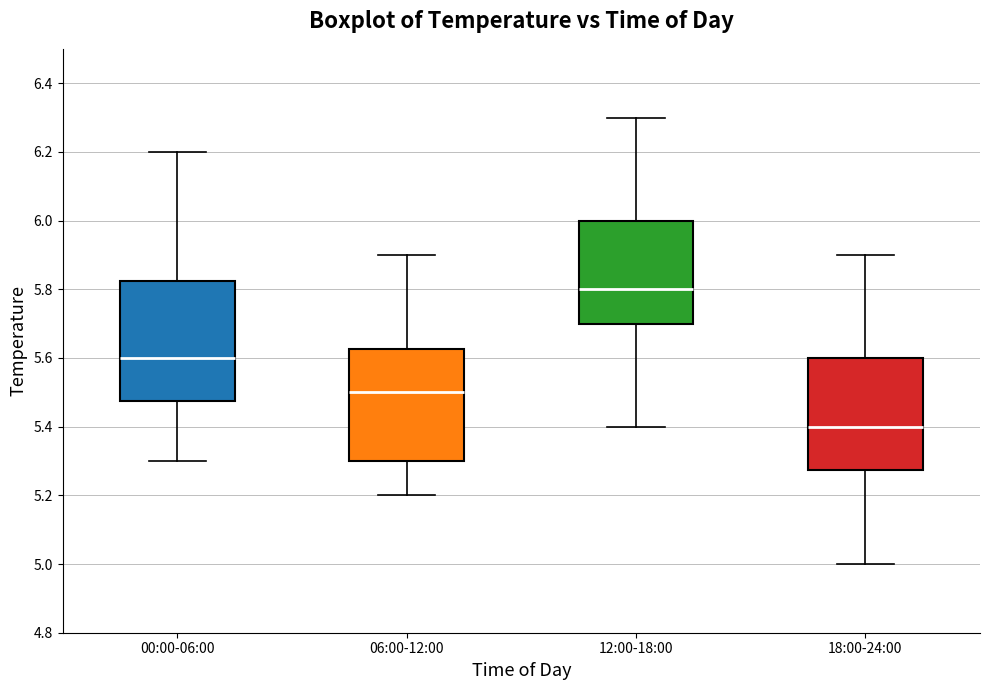

Reading left to right, transcribe this box plot: for each box, give where its median line is, the range the box spans, and where its two whiskers end, as read against the y-axis. The values are not printed on the chart, so give them approximately, as read against the axis.

00:00-06:00: median 5.60, box 5.48 to 5.82, whiskers 5.30 to 6.20
06:00-12:00: median 5.50, box 5.30 to 5.62, whiskers 5.20 to 5.90
12:00-18:00: median 5.80, box 5.70 to 6.00, whiskers 5.40 to 6.30
18:00-24:00: median 5.40, box 5.28 to 5.60, whiskers 5.00 to 5.90